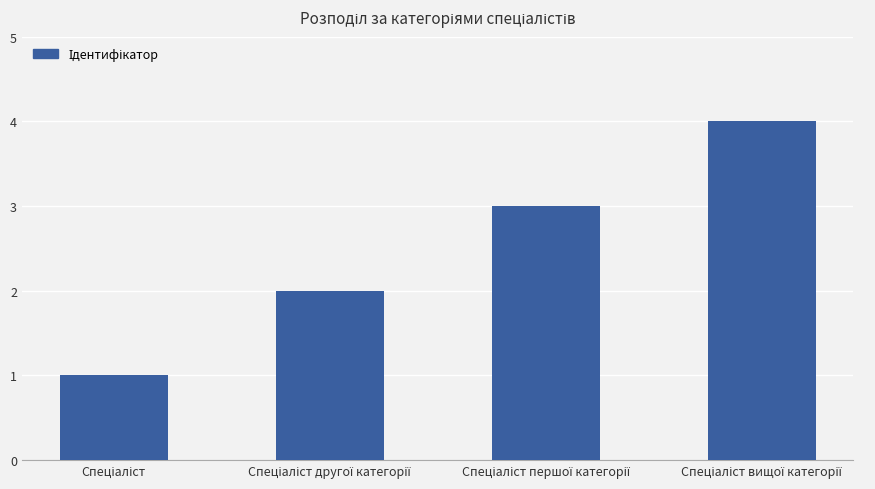

What is the difference between the maximum and minimum values?

3